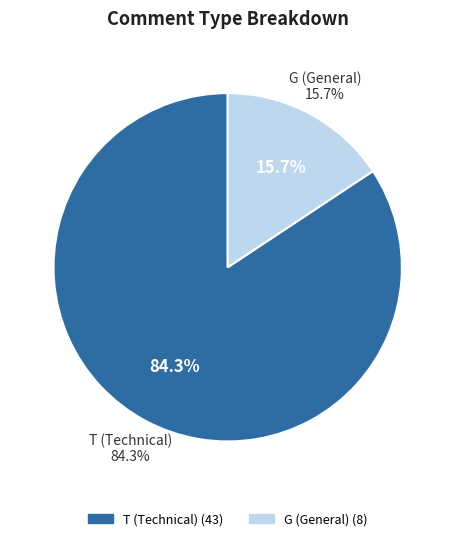

To the nearest percent, what is the difference between the largest and smallest slice percentages?

69%